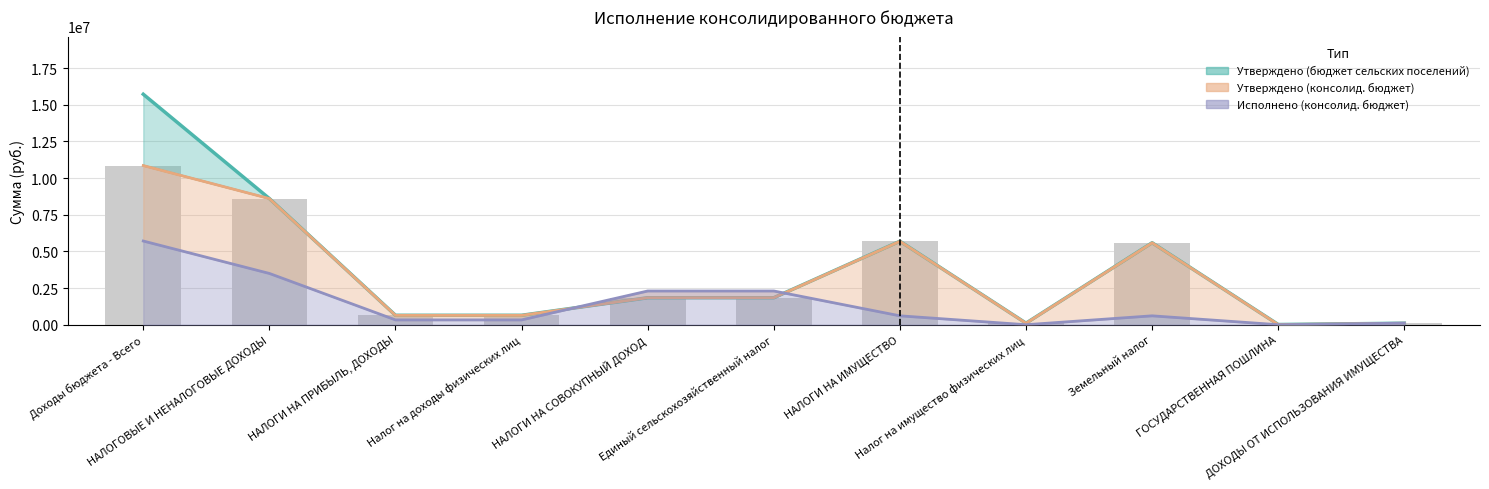

Rank the series by their maximum value, from lowest to highest.

Исполнено (консолид. бюджет), Утверждено (консолид. бюджет), Утверждено (бюджет сельских поселений)